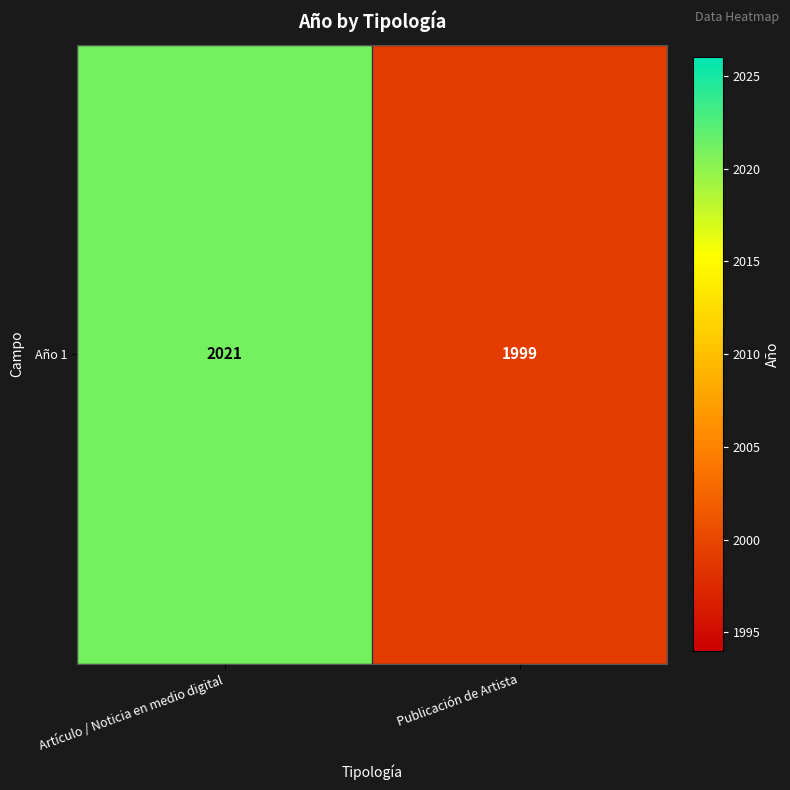

What is the ratio of the value at Artículo / Noticia en medio digital to the value at Publicación de Artista?

1.0